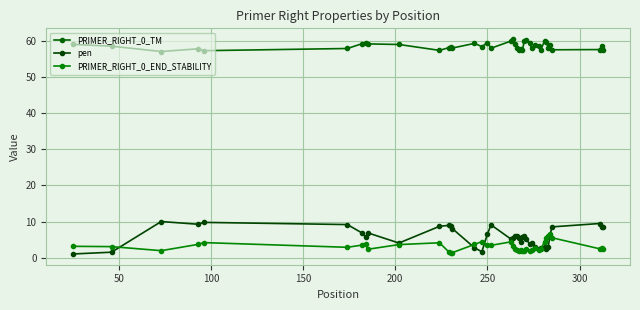

What is the lowest value of the PRIMER_RIGHT_0_END_STABILITY series?

1.3